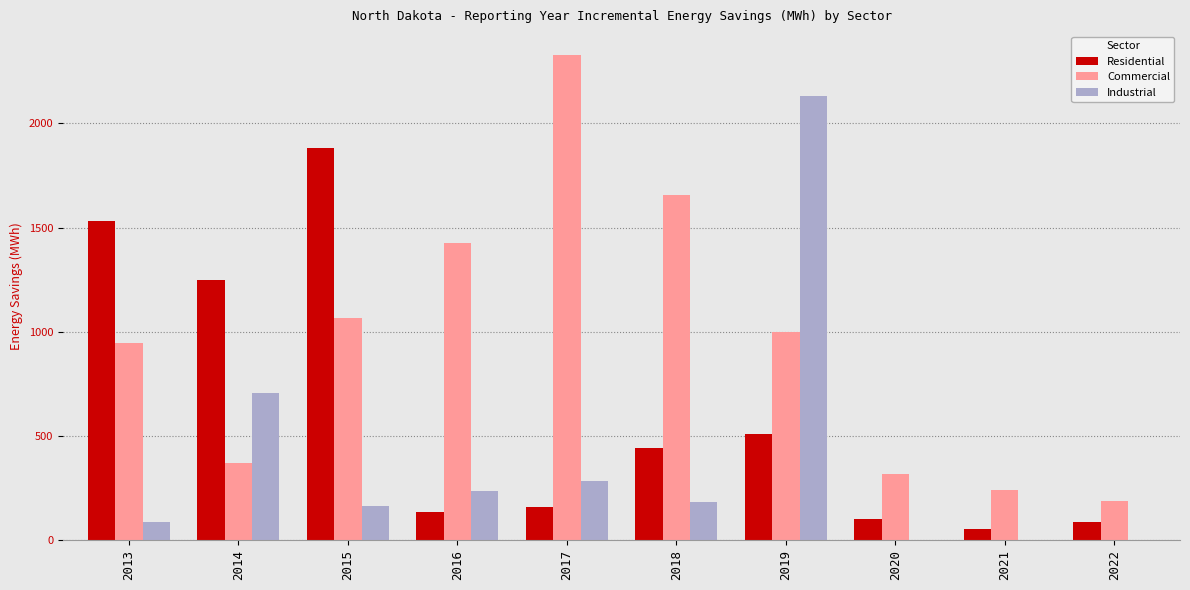

What is the total value across all series at 2013?

2567